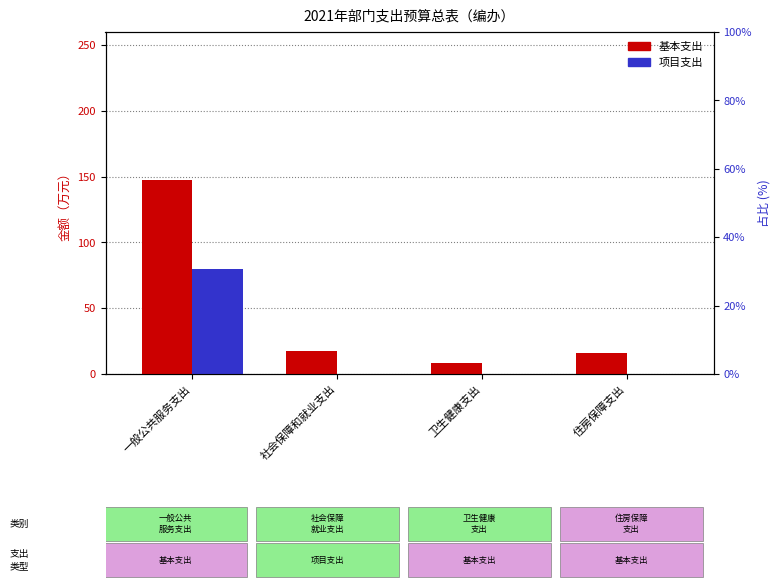

The value of 基本支出 at 住房保障支出 is 23.3. True or false?

False